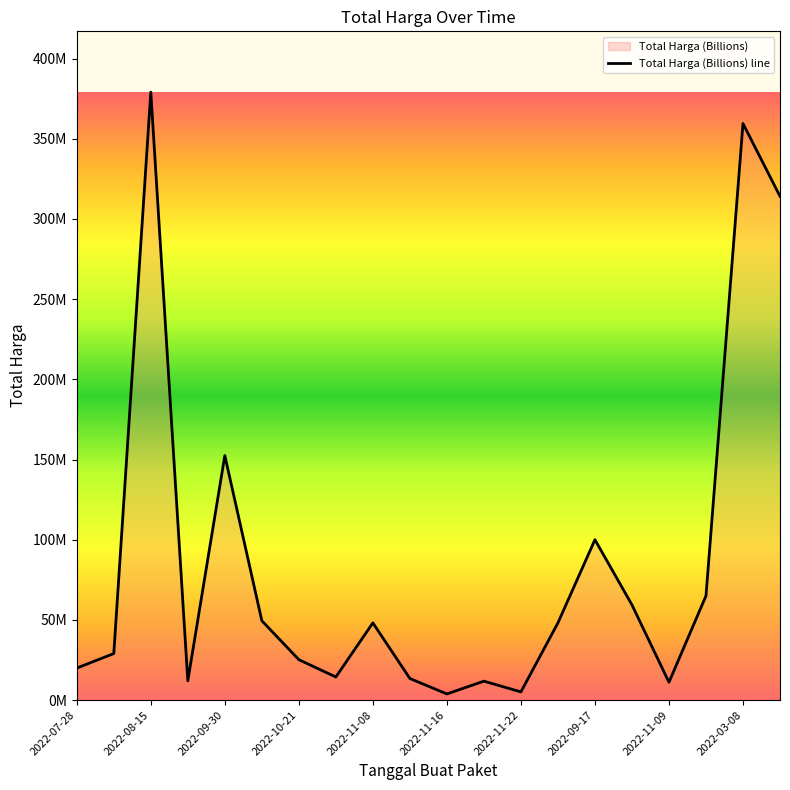

The value at 2022-08-10 is 29000000. True or false?

True